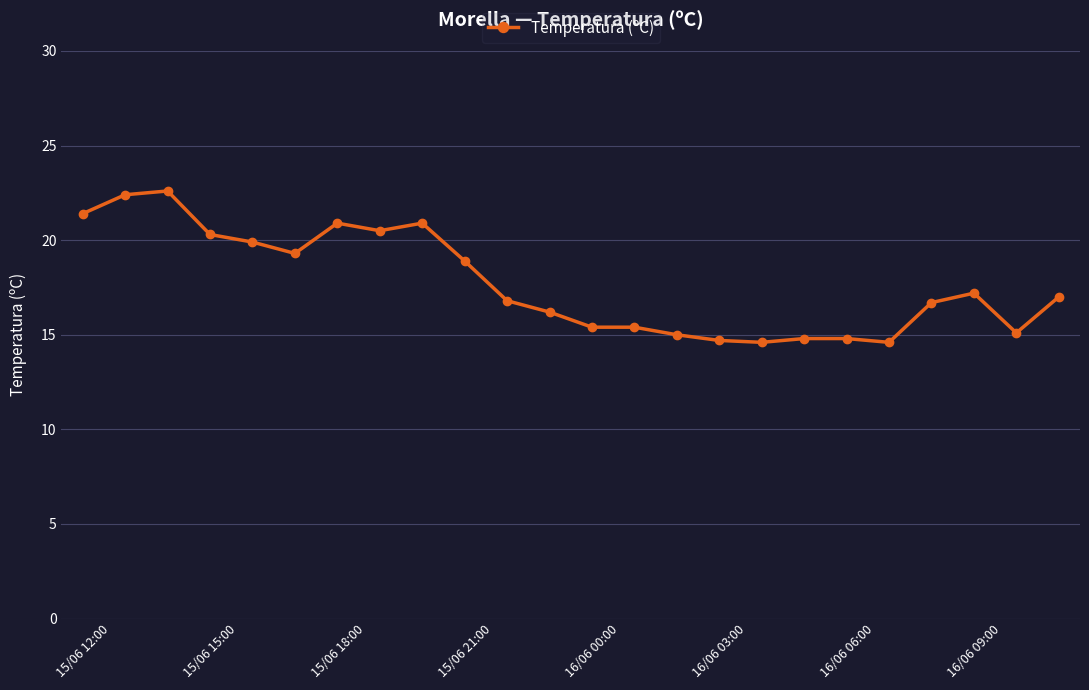

What is the difference between the maximum and minimum values?

8.0